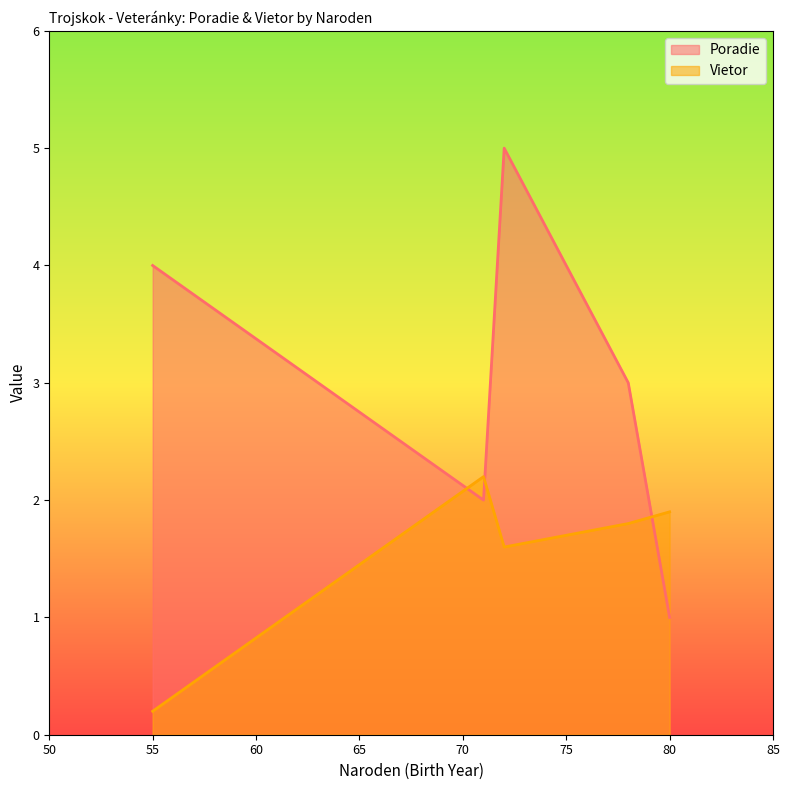

What is the smallest value displayed?

0.2